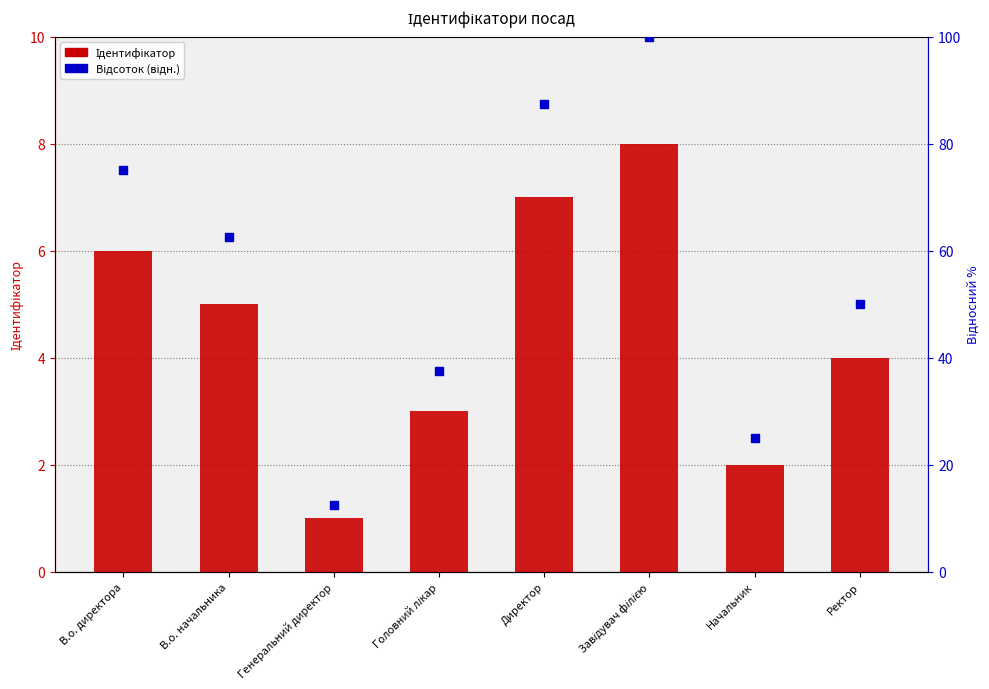

What is the total value across all series at Генеральний директор?

13.5